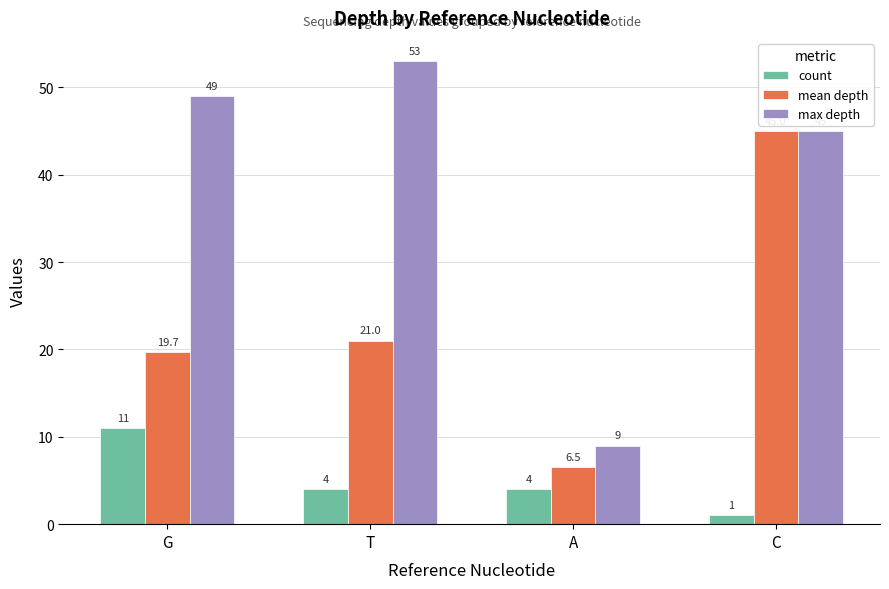

What is the label of the 1st bar from the right?

C